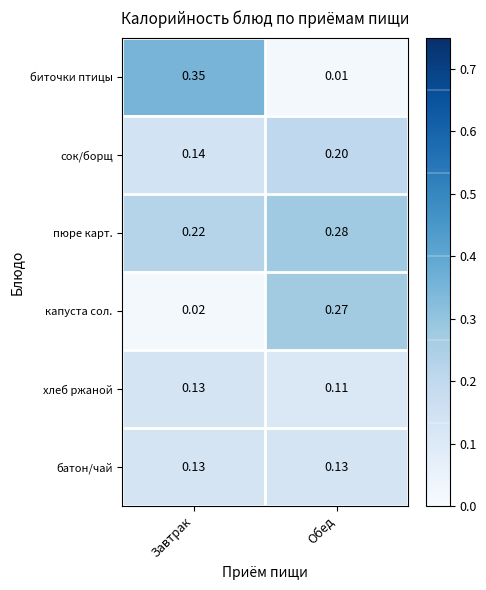

Which series changed the most between Завтрак and Обед?

биточки птицы